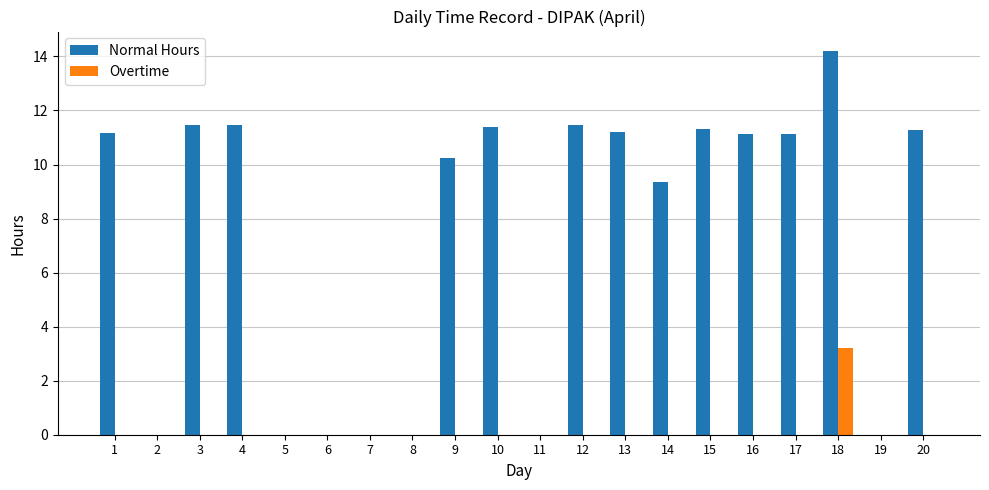

True or false: Overtime has a value of 1.4 at 10.

False